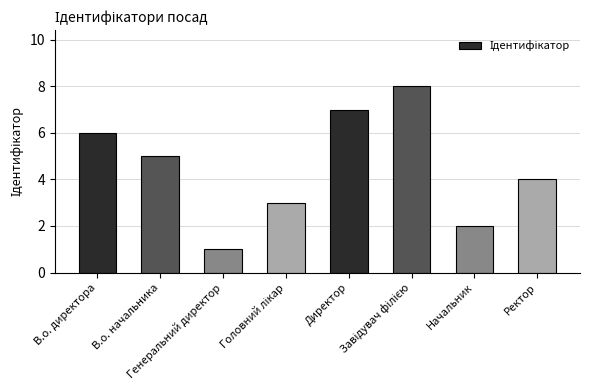

What is the sum of the values at Генеральний директор and Начальник?

3